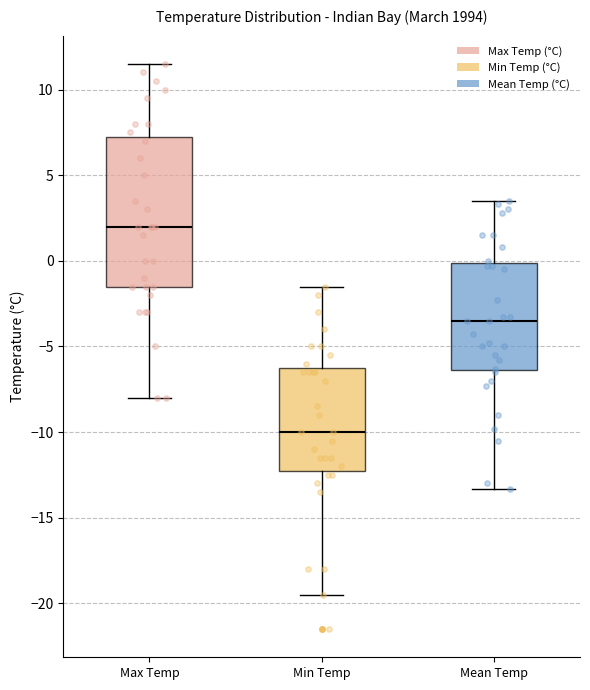

Where is the lower edge of the box for Max Temp on the y-axis? The values are not printed on the chart, so give them approximately, as read against the axis.

-1.5